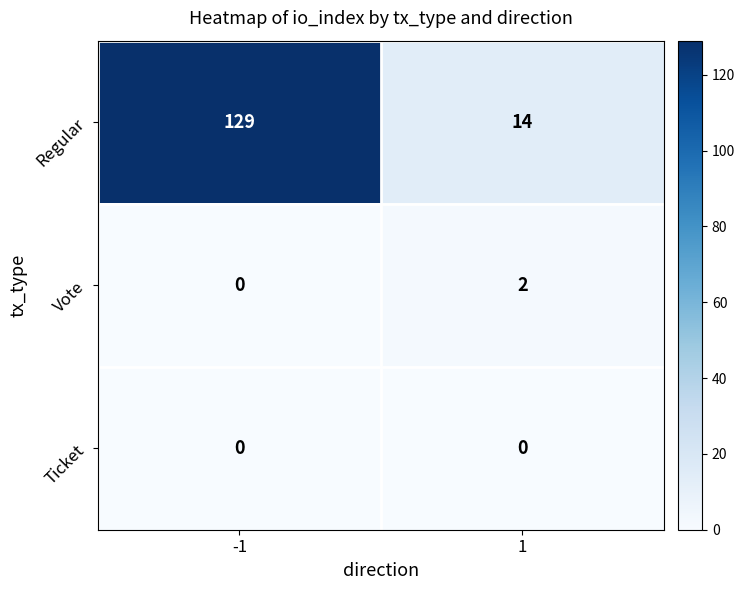

What is the difference between the maximum and minimum values in the Regular series?

115